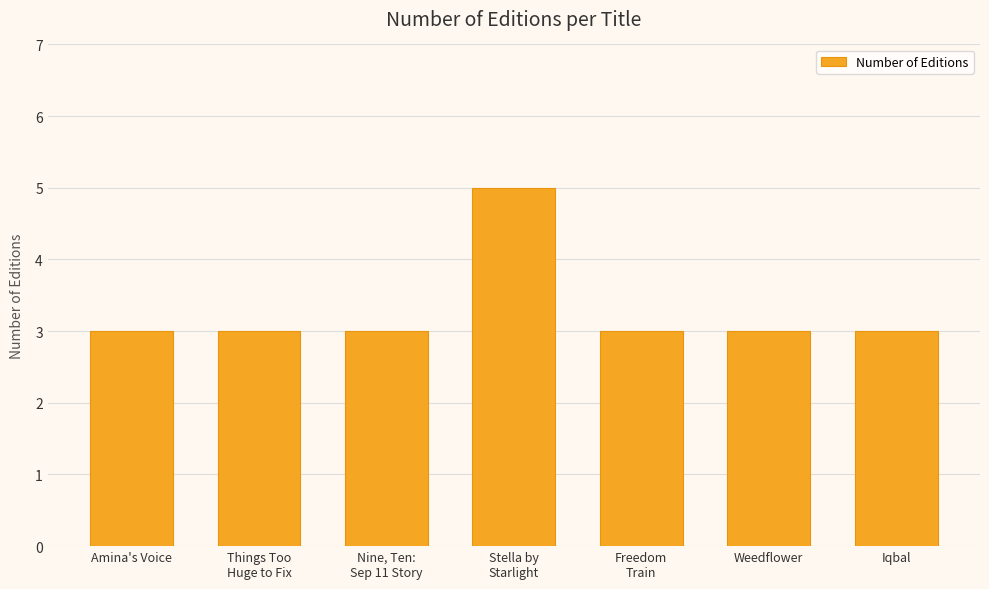

Are the bars horizontal?

No